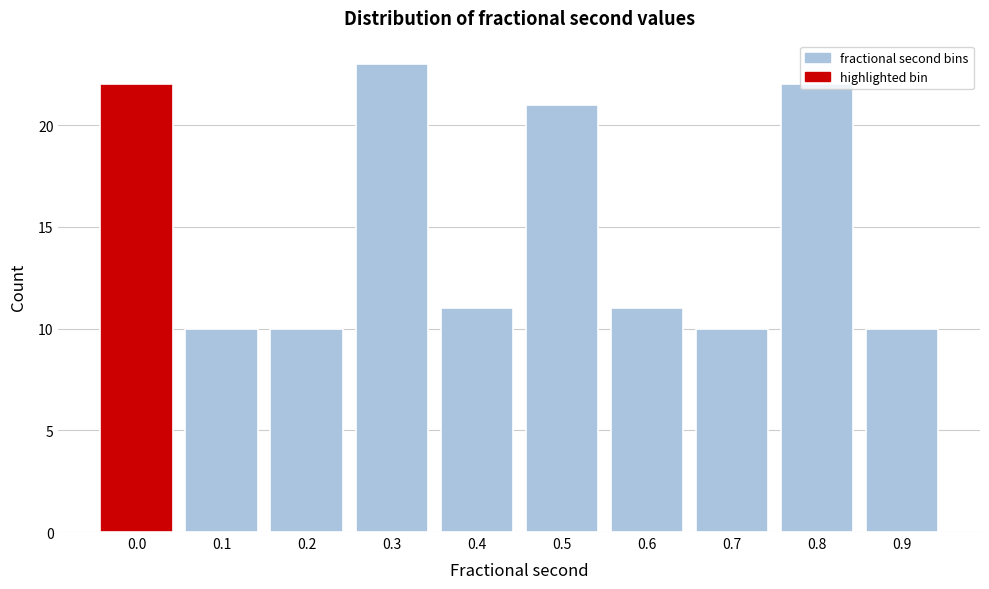

What is the sum of the values at 0.1 and 0.0?

32